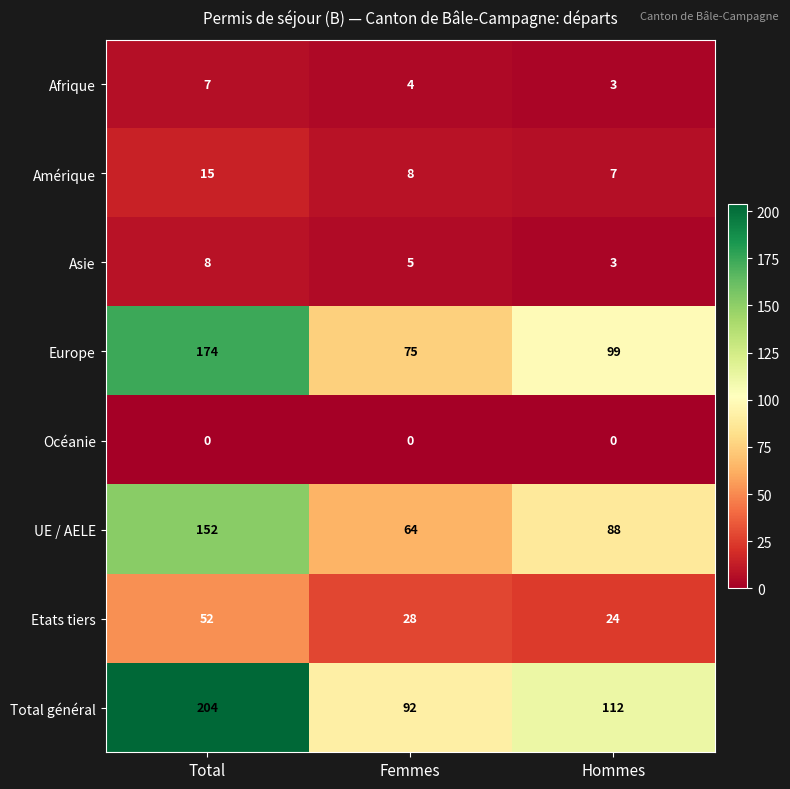

Rank the series by their maximum value, from lowest to highest.

Océanie, Afrique, Asie, Amérique, Etats tiers, UE / AELE, Europe, Total général